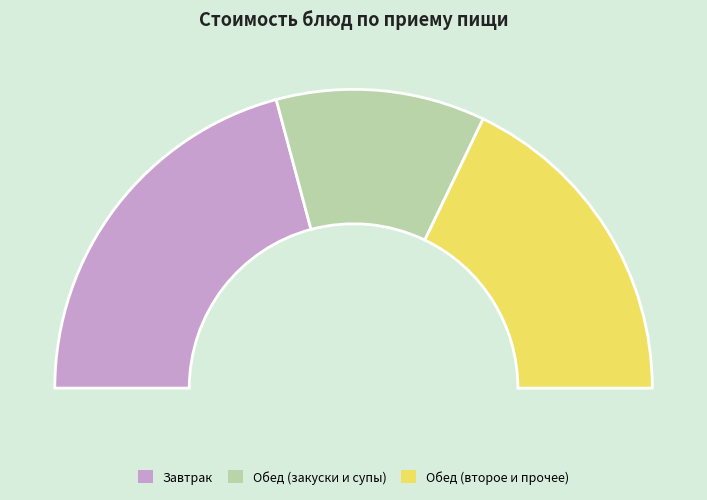

Does Чай с лимоном account for over 50% of the chart?

No